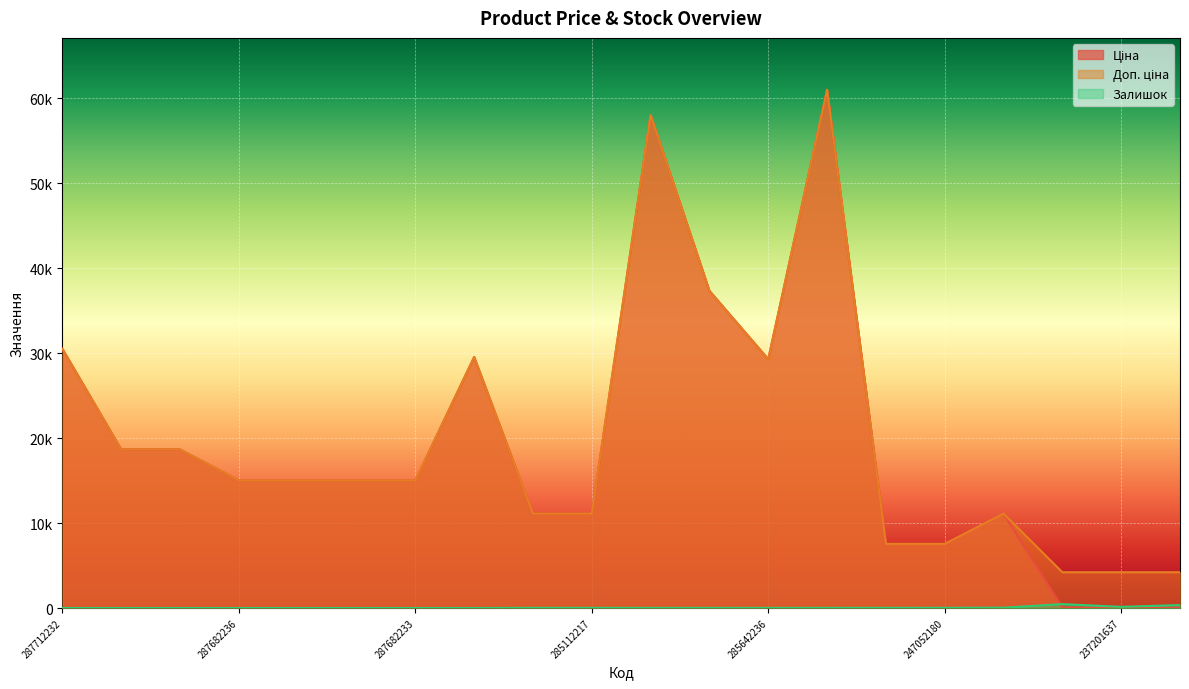

How many values in the Доп. ціна series are below 15019?

8